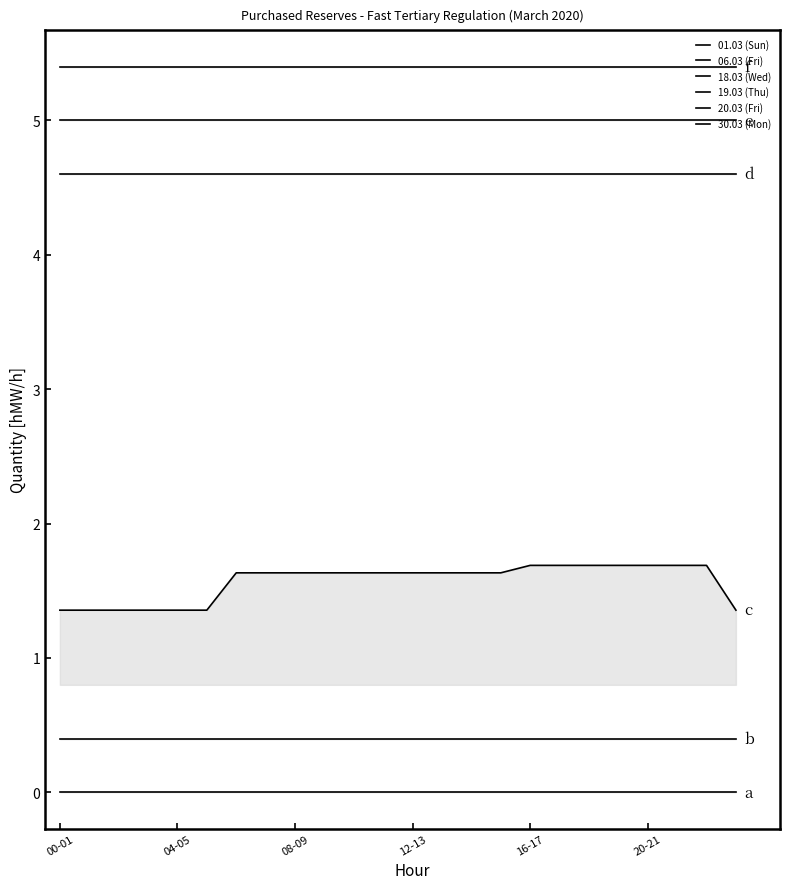

What is the maximum value shown in the chart?

5.4